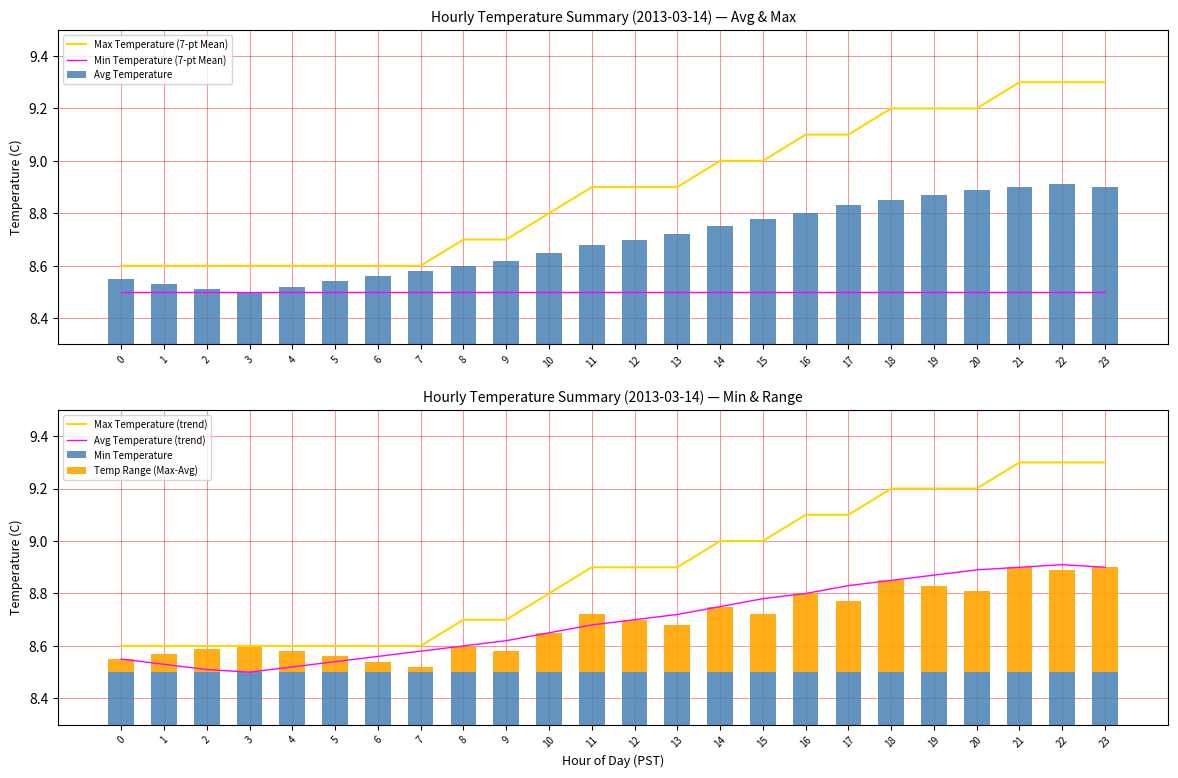

List the labels in order of Max Temperature value, largest first.

21, 22, 23, 18, 19, 20, 16, 17, 14, 15, 11, 12, 13, 10, 8, 9, 0, 1, 2, 3, 4, 5, 6, 7